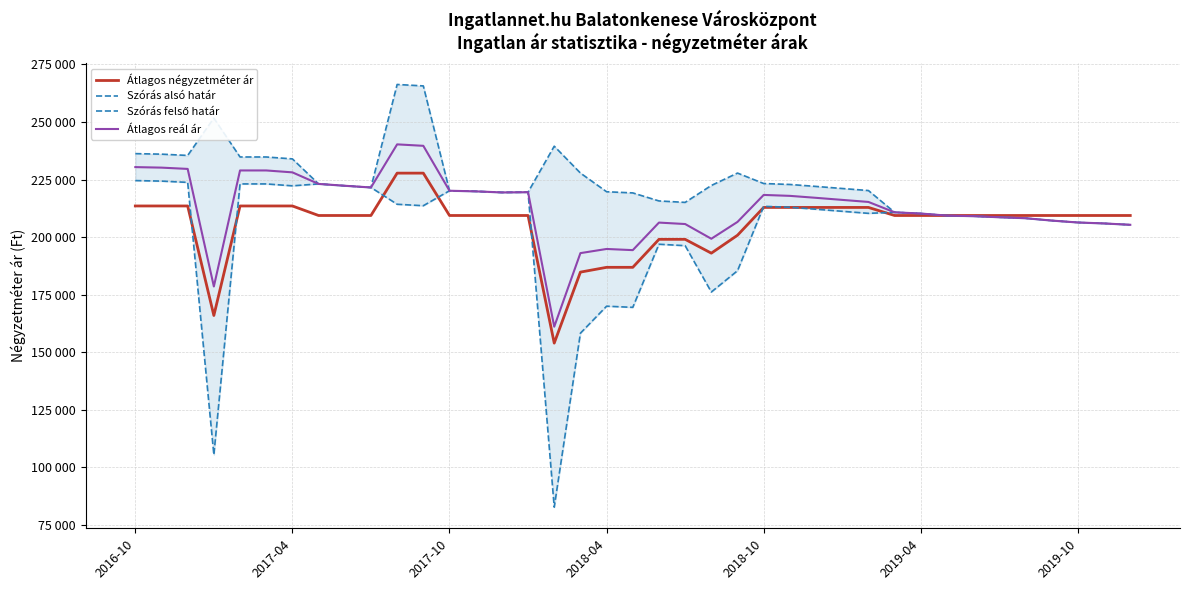

How many interior local valleys does the Átlagos négyzetméter ár series have?

3